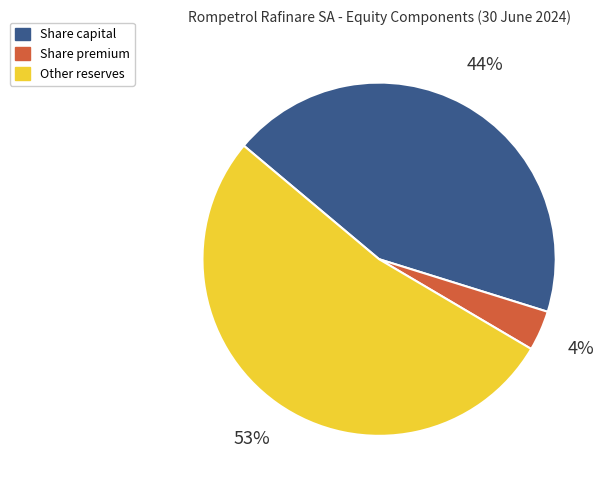

What percentage is the Share premium slice, to the nearest percent?

4%